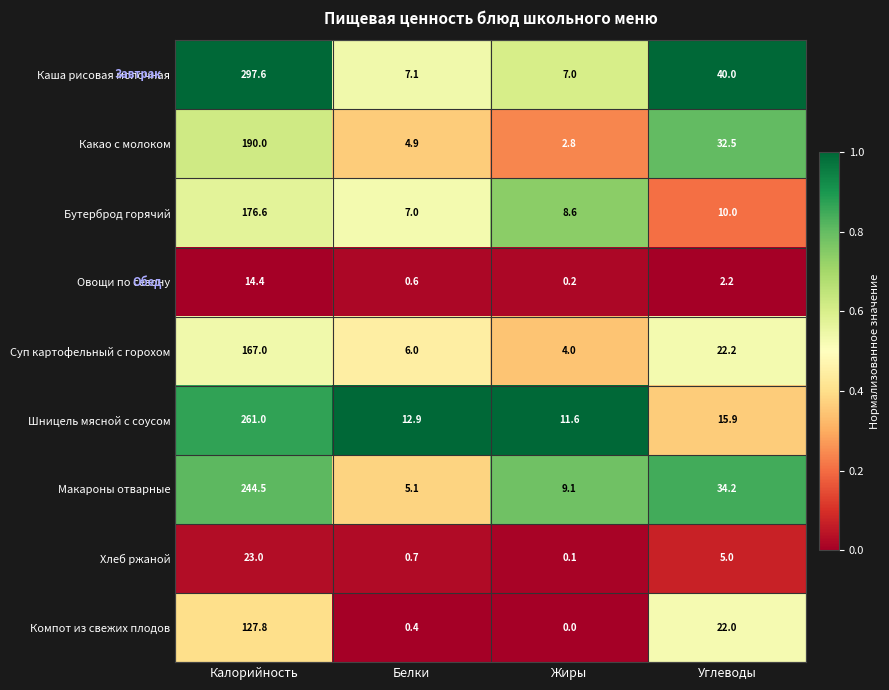

What is the average value of the Каша рисовая молочная series?

87.9